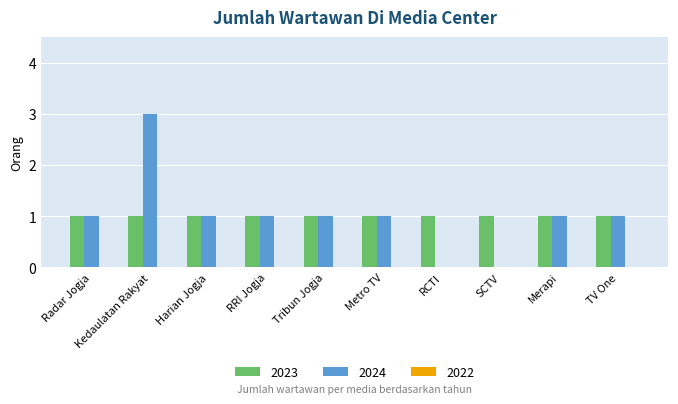

What is the spread (max minus min) of values at Harian Jogja?

0